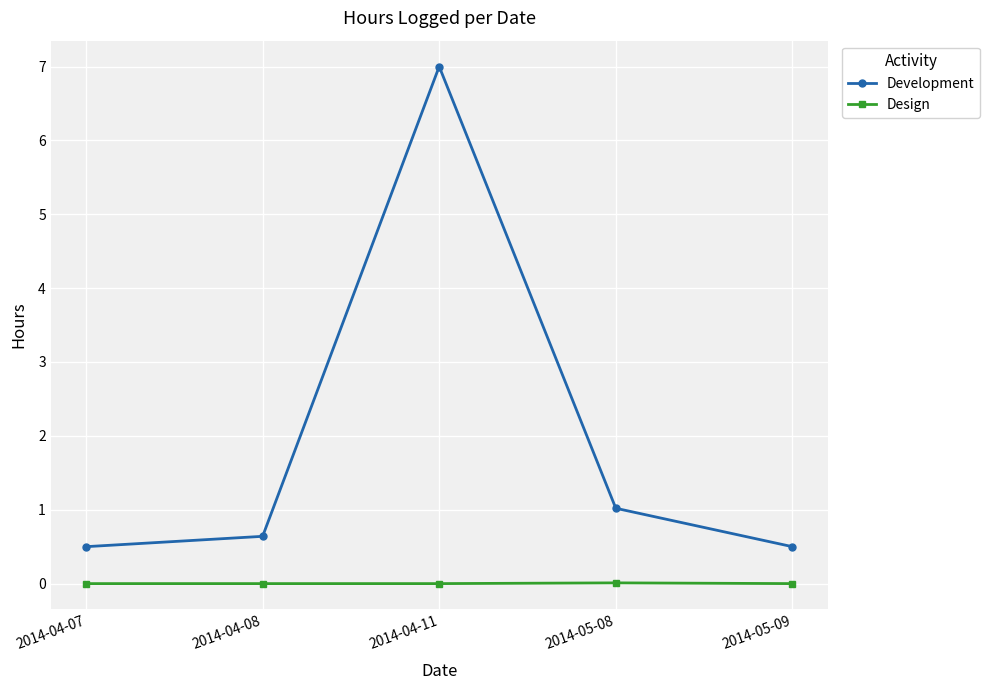

True or false: Development and Design intersect in this chart.

False